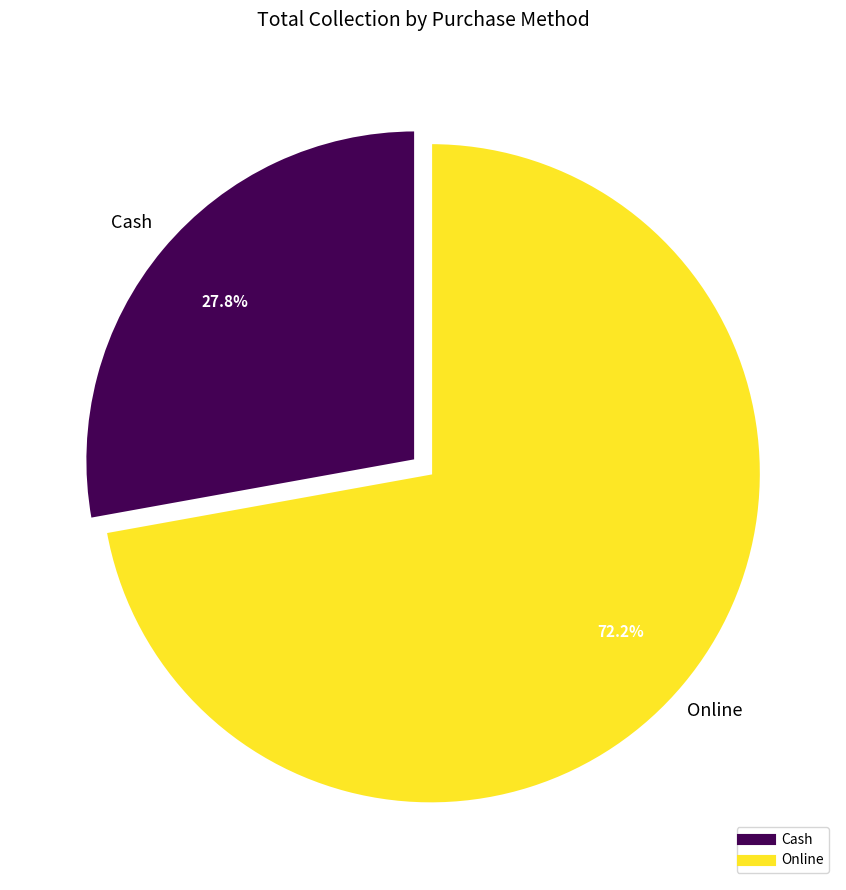

Rank the categories by value from highest to lowest.

Online, Cash